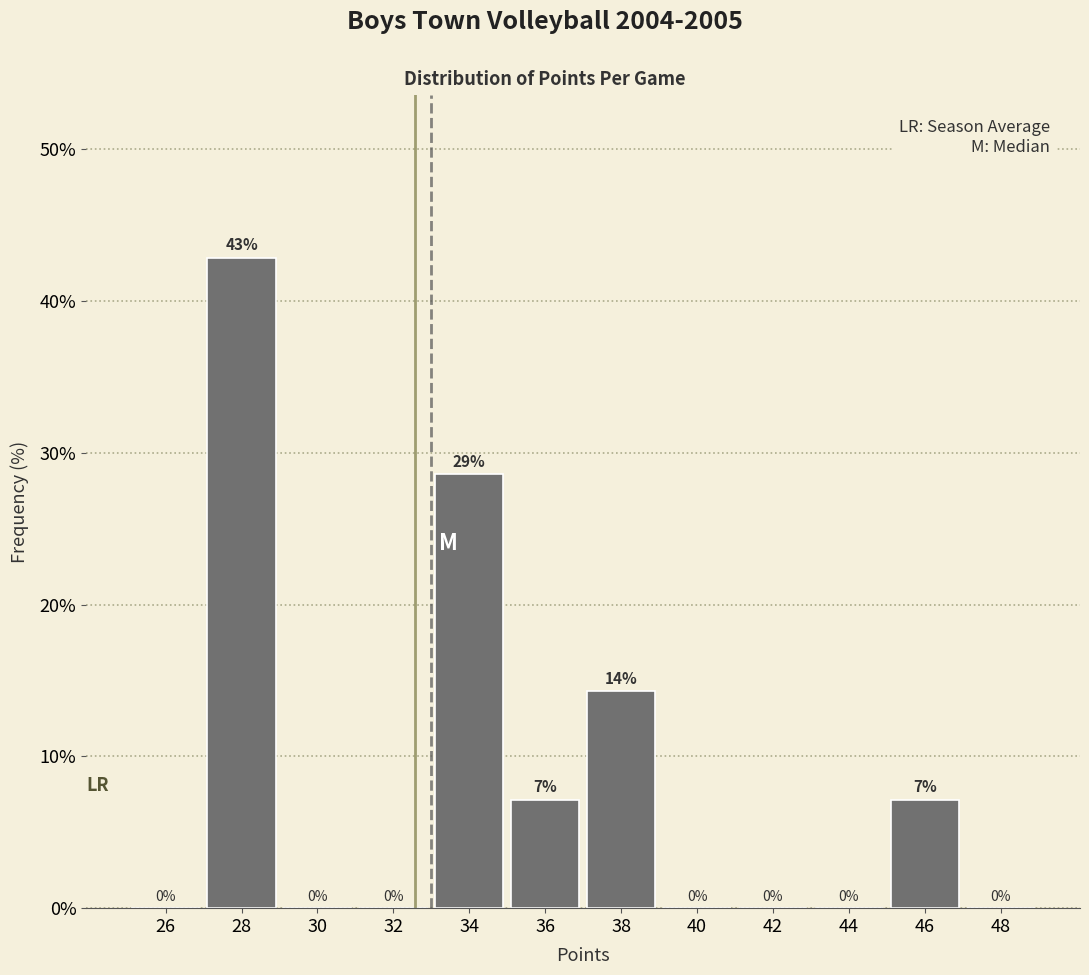

Over which range of the x-axis is the bar tallest?

27 to 29